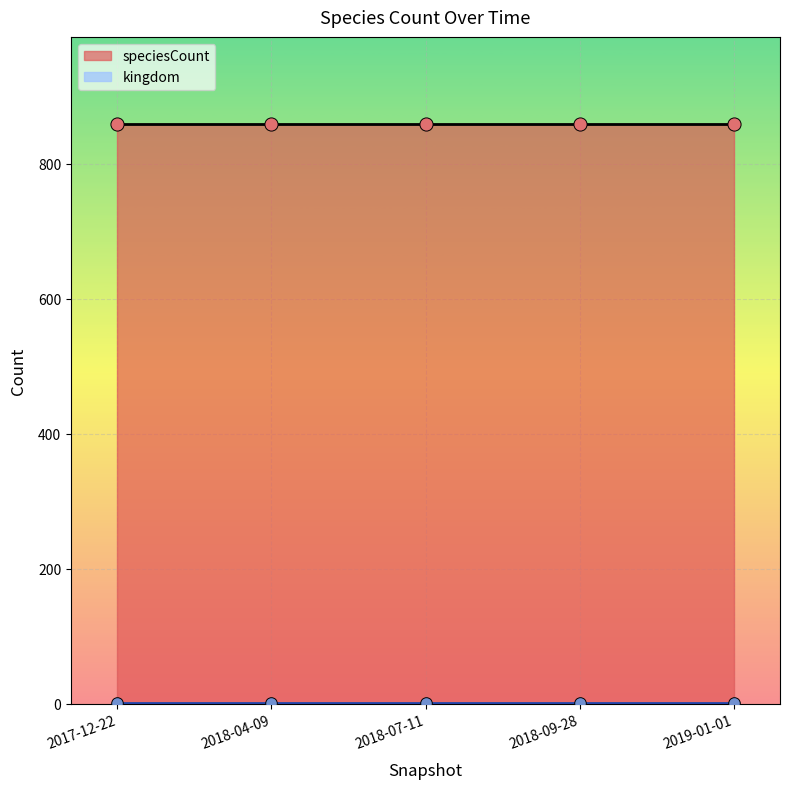

Which series reaches the maximum Y coordinate?

speciesCount